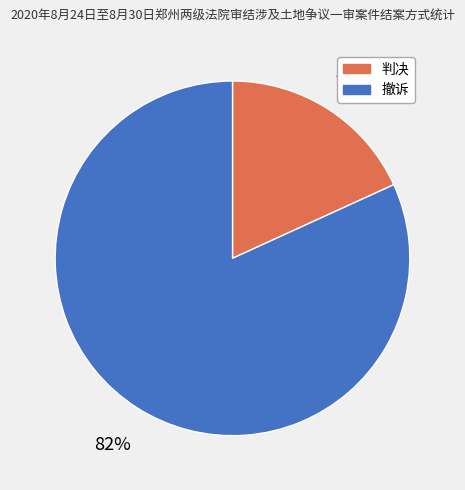

Rank the categories by value from lowest to highest.

判决, 撤诉